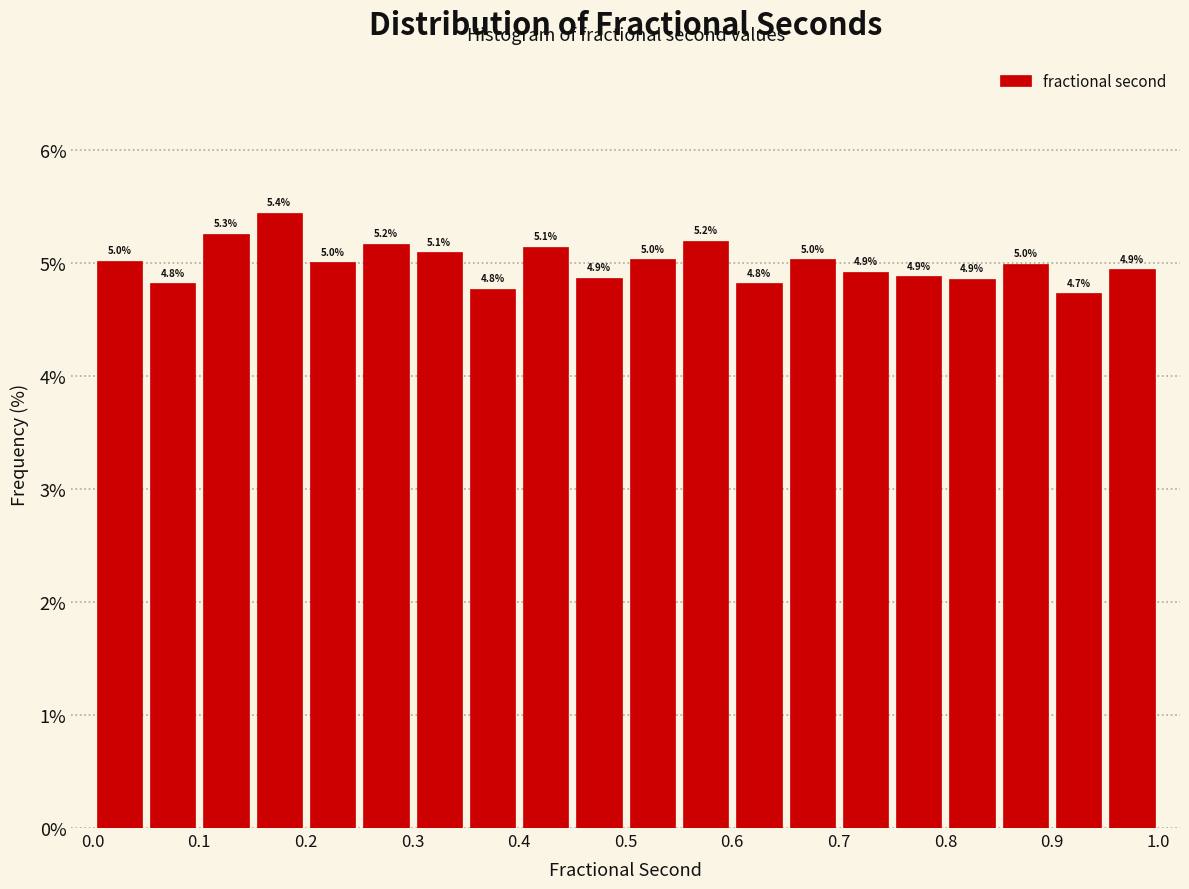

Over which range of the x-axis is the bar tallest?

0.15 to 0.20